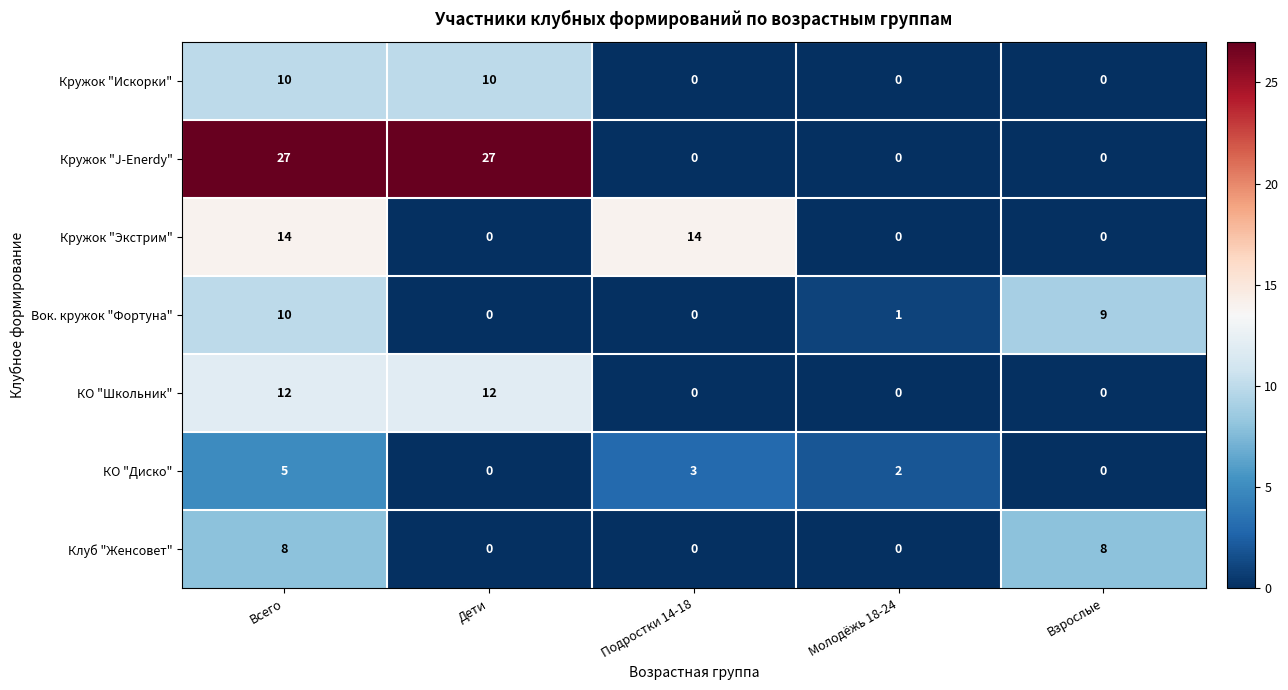

What is the difference between the highest and lowest values at Взрослые?

9